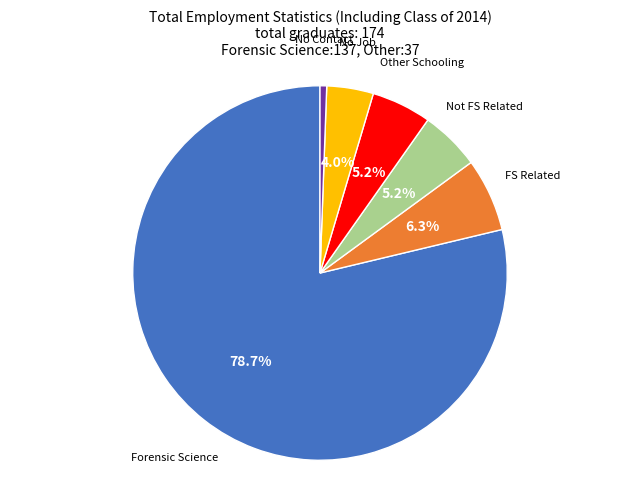

How many segments does this pie chart have?

6